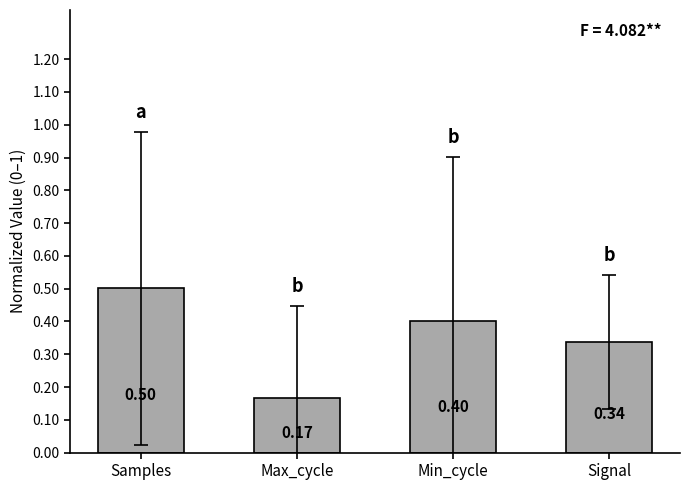

At which label is the value closest to 0?

Max_cycle